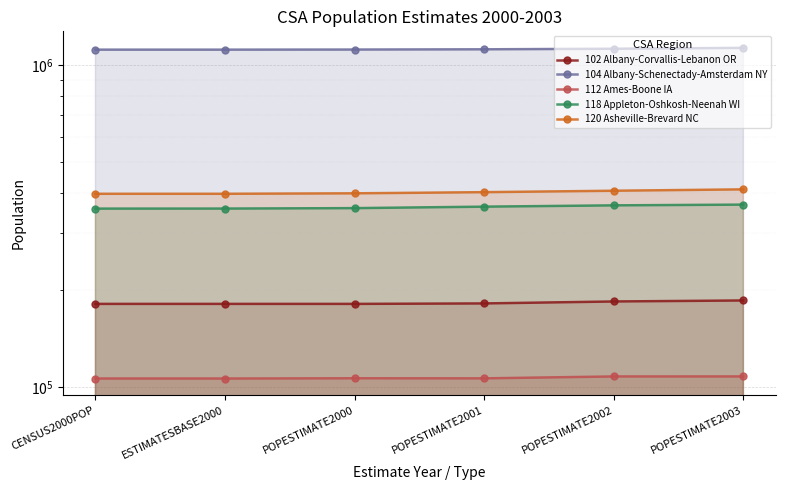

What is the label of the 2nd point from the left?

ESTIMATESBASE2000